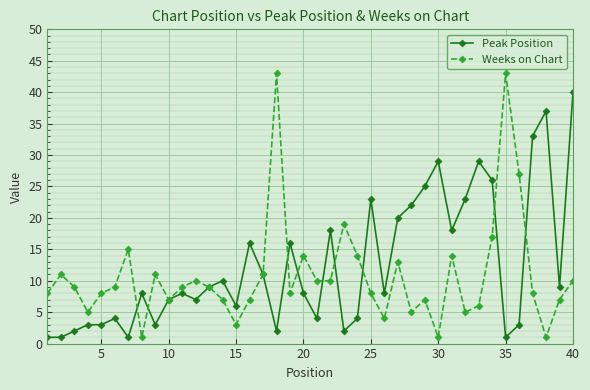

What is the value of the Peak Position point at the 34th from the left?

26